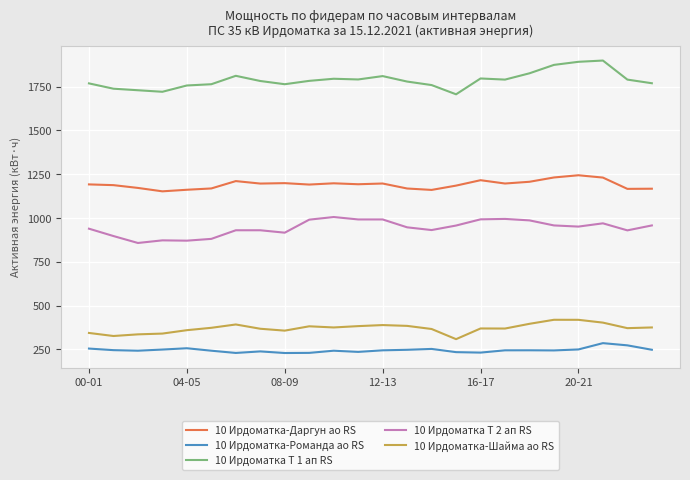

True or false: 10 Ирдоматка-Шайма ао RS and 10 Ирдоматка-Романда ао RS cross at least once.

False